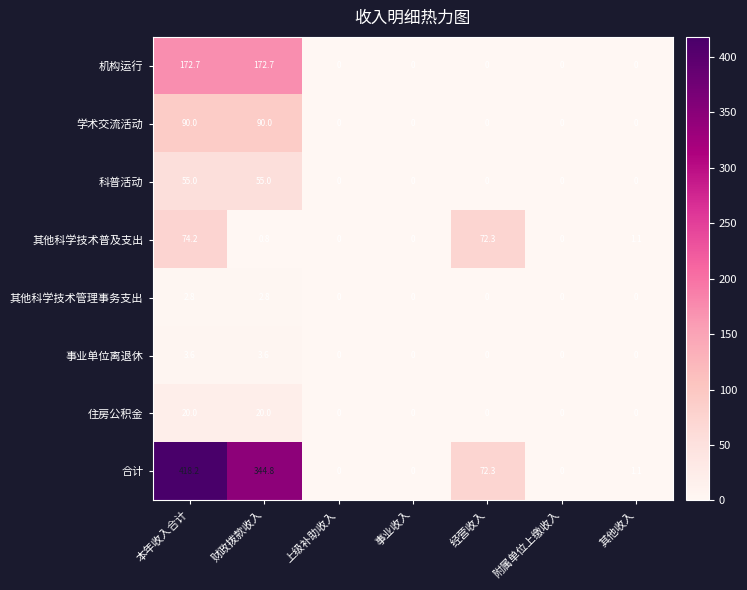

Is it true that 机构运行 equals -55.8 at 上级补助收入?

False